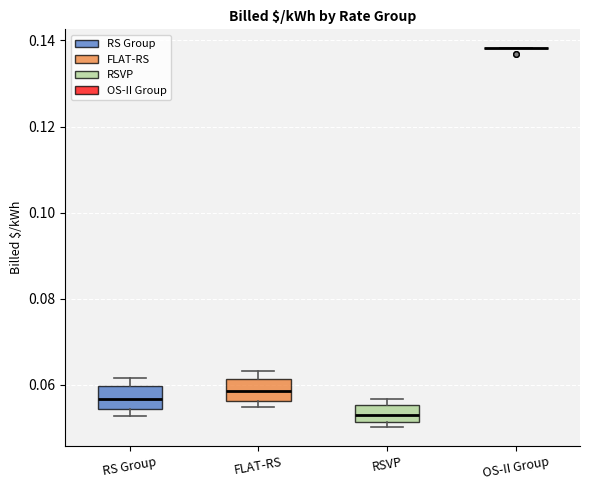

Reading left to right, transcribe this box plot: for each box, give where its median line is, the range the box spans, and where its two whiskers end, as read against the y-axis. The values are not printed on the chart, so give them approximately, as read against the axis.

RS Group: median 0.056, box 0.054 to 0.060, whiskers 0.052 to 0.062
FLAT-RS: median 0.058, box 0.056 to 0.062, whiskers 0.054 to 0.064
RSVP: median 0.054, box 0.052 to 0.056, whiskers 0.050 to 0.056 (just above the box's upper edge)
OS-II Group: box collapsed to a line at 0.138, whiskers 0.138 to 0.138